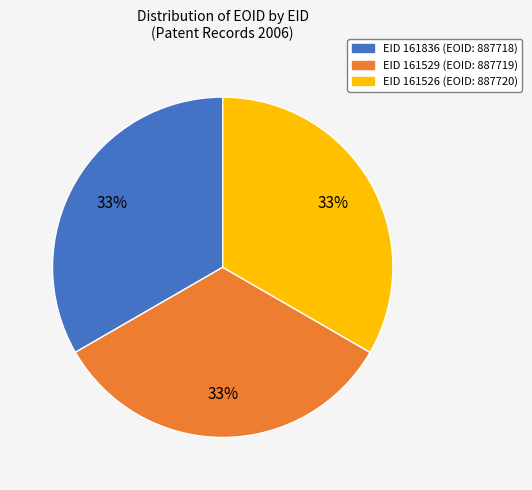

What percentage is the EID 161529 (EOID: 887719) slice, to the nearest percent?

33%